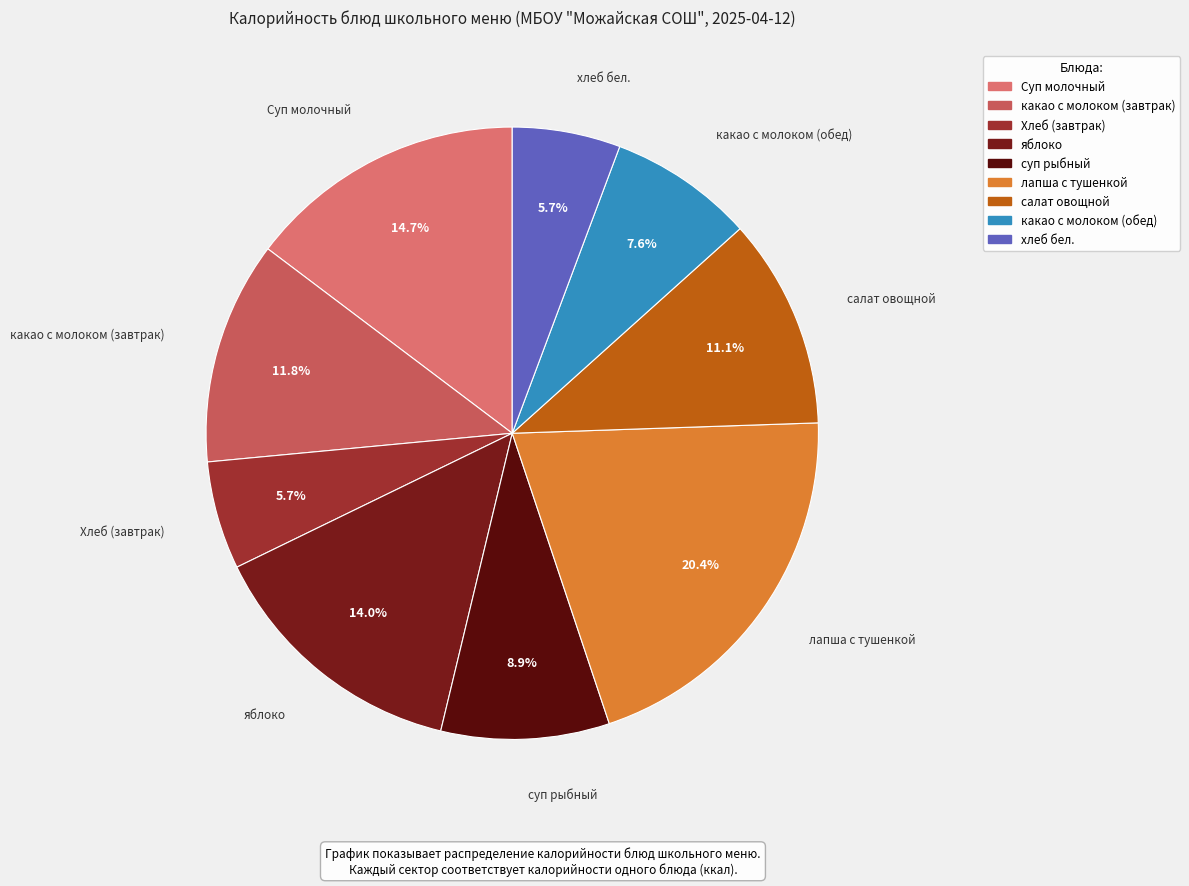

What is the largest slice in the pie chart?

лапша с тушенкой